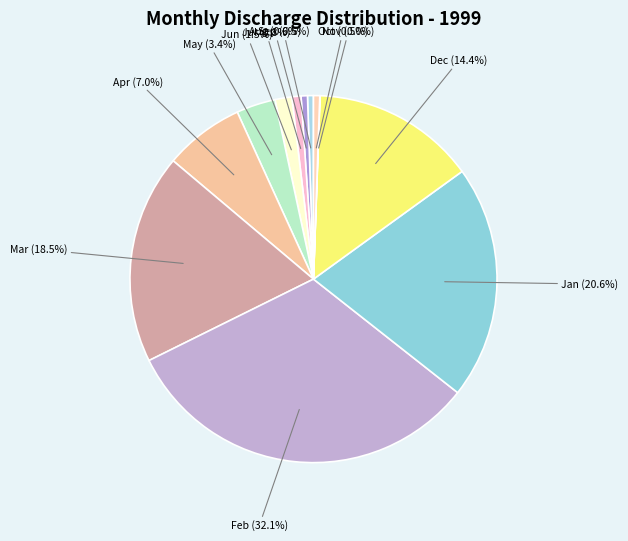

Which has a higher value, Apr or Jan?

Jan